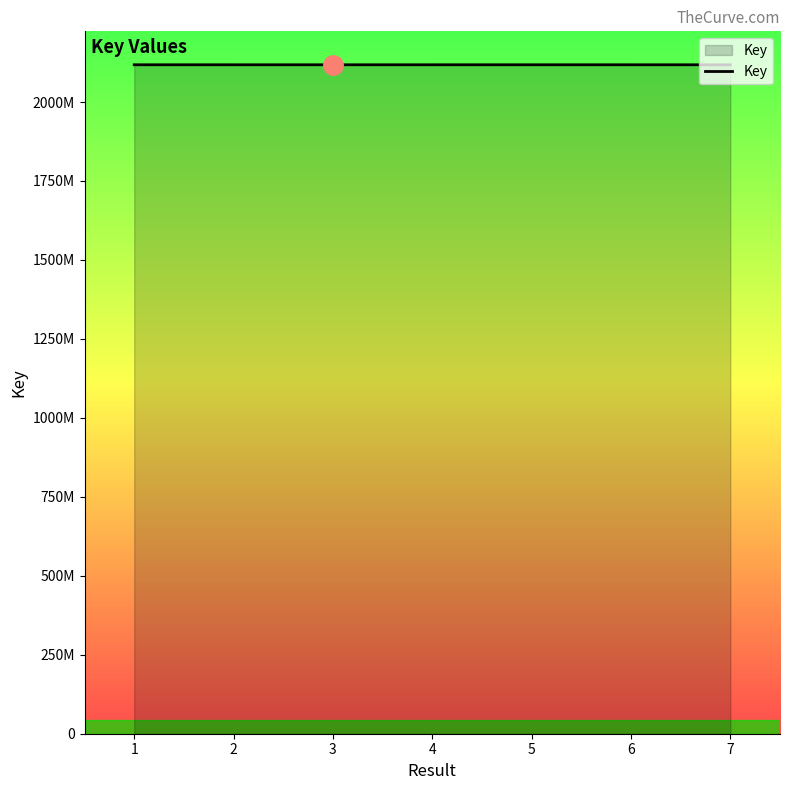

Does the chart have visible grid lines?

No